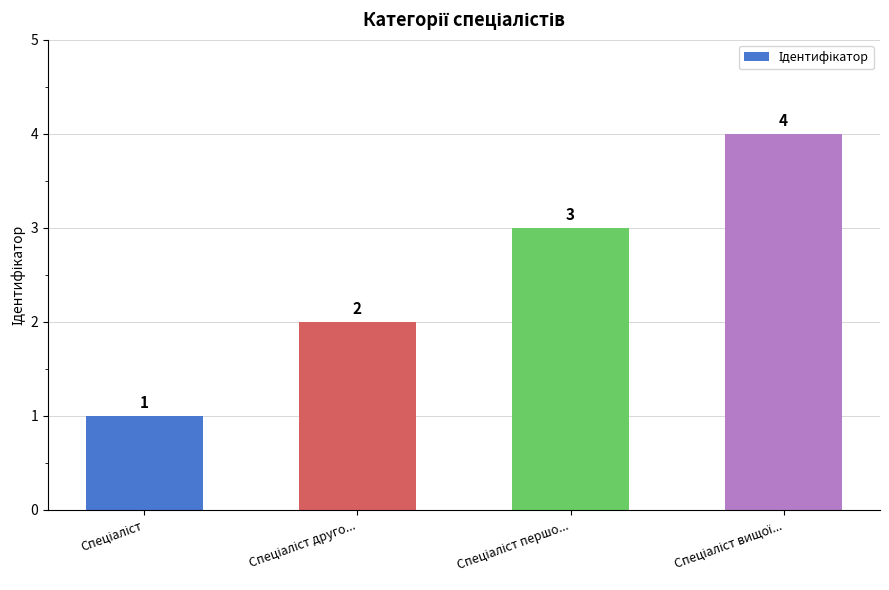

Count the values in the range 2 to 4.

3